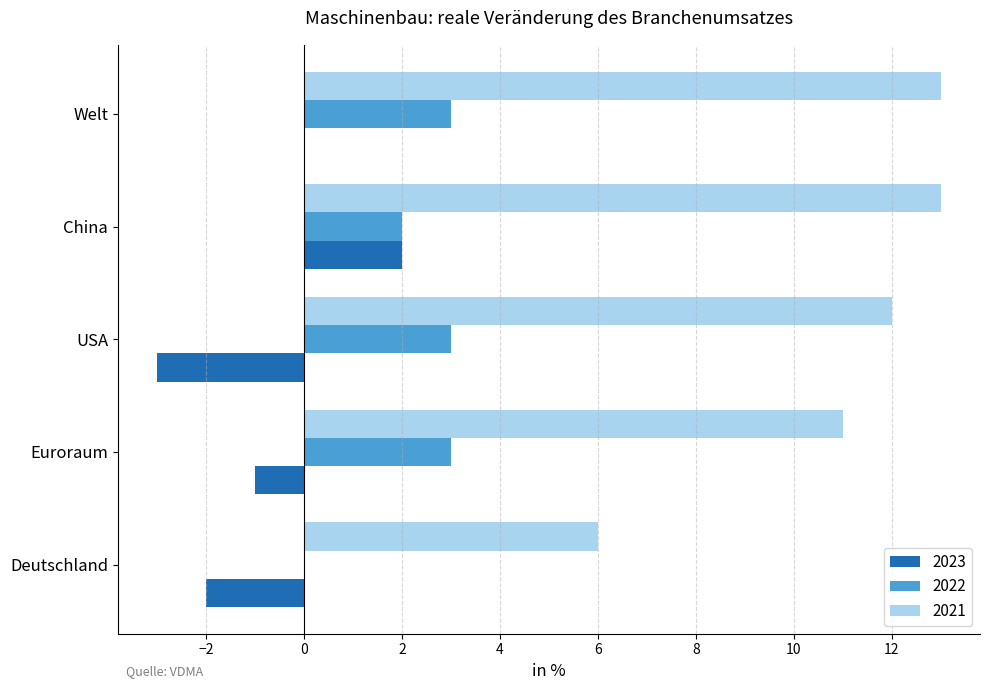

The 2021 series shows 19 at Welt. True or false?

False